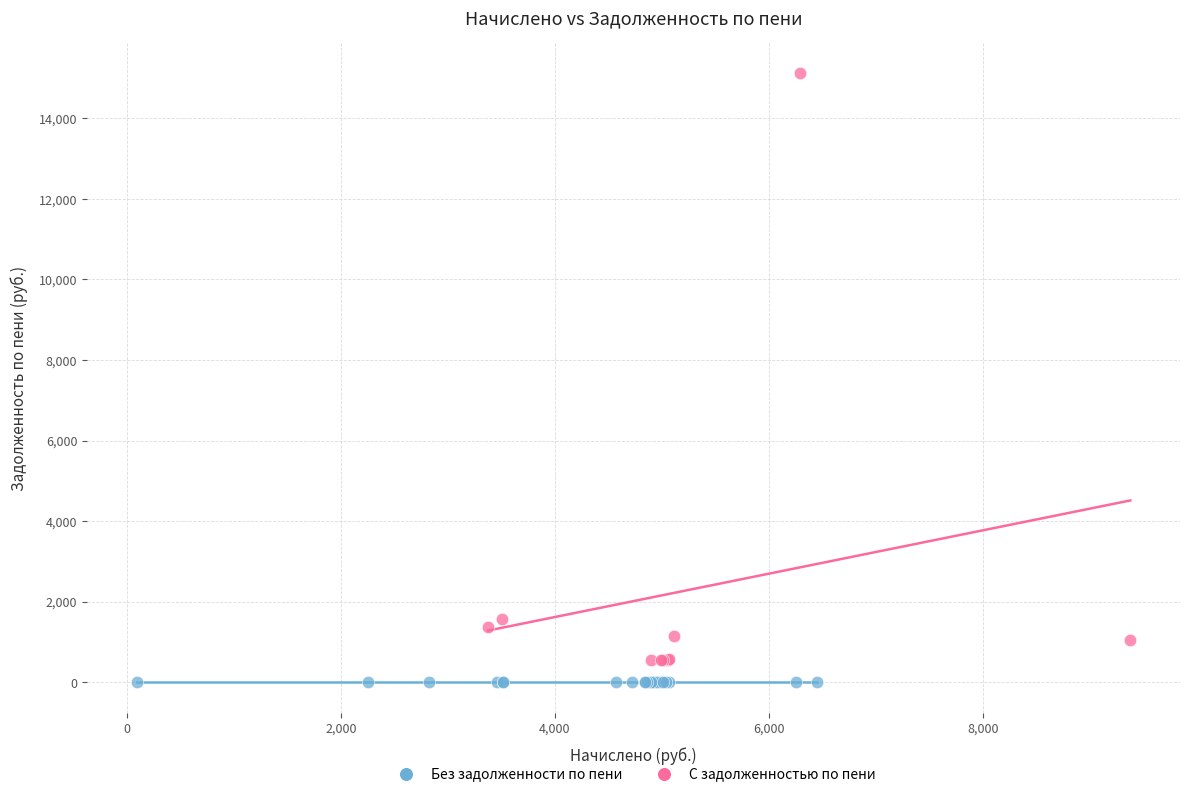

Which series contains the lowest Y value?

Без задолженности по пени